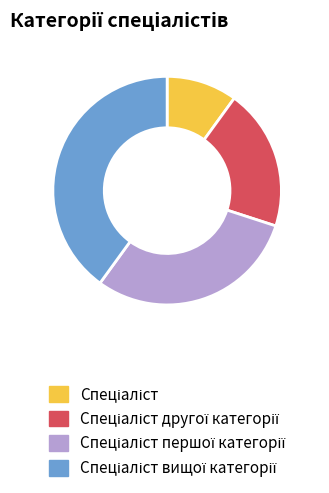

Does any single category account for the majority?

No